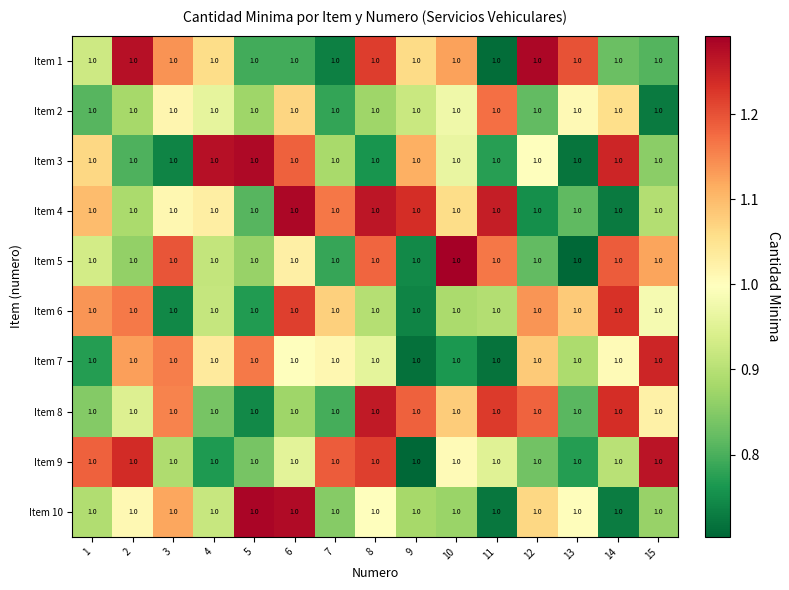

Reading left to right, transcribe all the data shown in this chart.

Item 1: 1=1.0	2=1.0	3=1.0	4=1.0	5=1.0	6=1.0	7=1.0	8=1.0	9=1.0	10=1.0	11=1.0	12=1.0	13=1.0	14=1.0	15=1.0
Item 2: 1=1.0	2=1.0	3=1.0	4=1.0	5=1.0	6=1.0	7=1.0	8=1.0	9=1.0	10=1.0	11=1.0	12=1.0	13=1.0	14=1.0	15=1.0
Item 3: 1=1.0	2=1.0	3=1.0	4=1.0	5=1.0	6=1.0	7=1.0	8=1.0	9=1.0	10=1.0	11=1.0	12=1.0	13=1.0	14=1.0	15=1.0
Item 4: 1=1.0	2=1.0	3=1.0	4=1.0	5=1.0	6=1.0	7=1.0	8=1.0	9=1.0	10=1.0	11=1.0	12=1.0	13=1.0	14=1.0	15=1.0
Item 5: 1=1.0	2=1.0	3=1.0	4=1.0	5=1.0	6=1.0	7=1.0	8=1.0	9=1.0	10=1.0	11=1.0	12=1.0	13=1.0	14=1.0	15=1.0
Item 6: 1=1.0	2=1.0	3=1.0	4=1.0	5=1.0	6=1.0	7=1.0	8=1.0	9=1.0	10=1.0	11=1.0	12=1.0	13=1.0	14=1.0	15=1.0
Item 7: 1=1.0	2=1.0	3=1.0	4=1.0	5=1.0	6=1.0	7=1.0	8=1.0	9=1.0	10=1.0	11=1.0	12=1.0	13=1.0	14=1.0	15=1.0
Item 8: 1=1.0	2=1.0	3=1.0	4=1.0	5=1.0	6=1.0	7=1.0	8=1.0	9=1.0	10=1.0	11=1.0	12=1.0	13=1.0	14=1.0	15=1.0
Item 9: 1=1.0	2=1.0	3=1.0	4=1.0	5=1.0	6=1.0	7=1.0	8=1.0	9=1.0	10=1.0	11=1.0	12=1.0	13=1.0	14=1.0	15=1.0
Item 10: 1=1.0	2=1.0	3=1.0	4=1.0	5=1.0	6=1.0	7=1.0	8=1.0	9=1.0	10=1.0	11=1.0	12=1.0	13=1.0	14=1.0	15=1.0